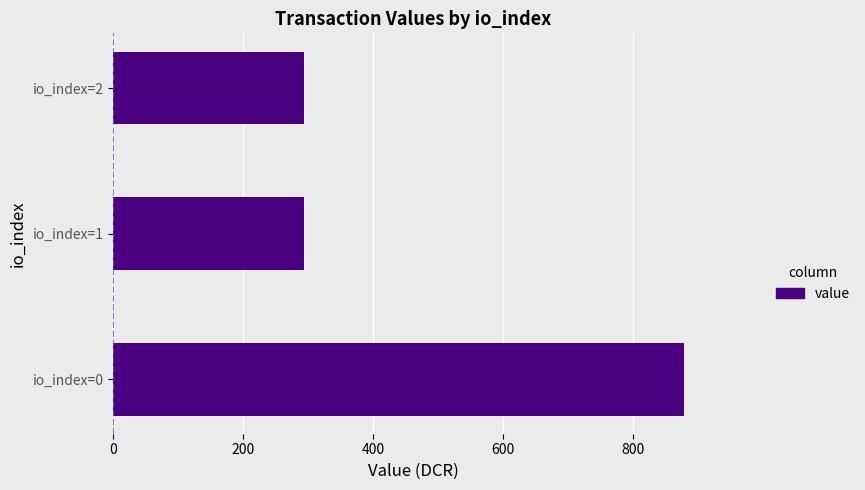

Reading bottom to top, transcribe all the data shown in this chart.

878.1	292.7	292.7